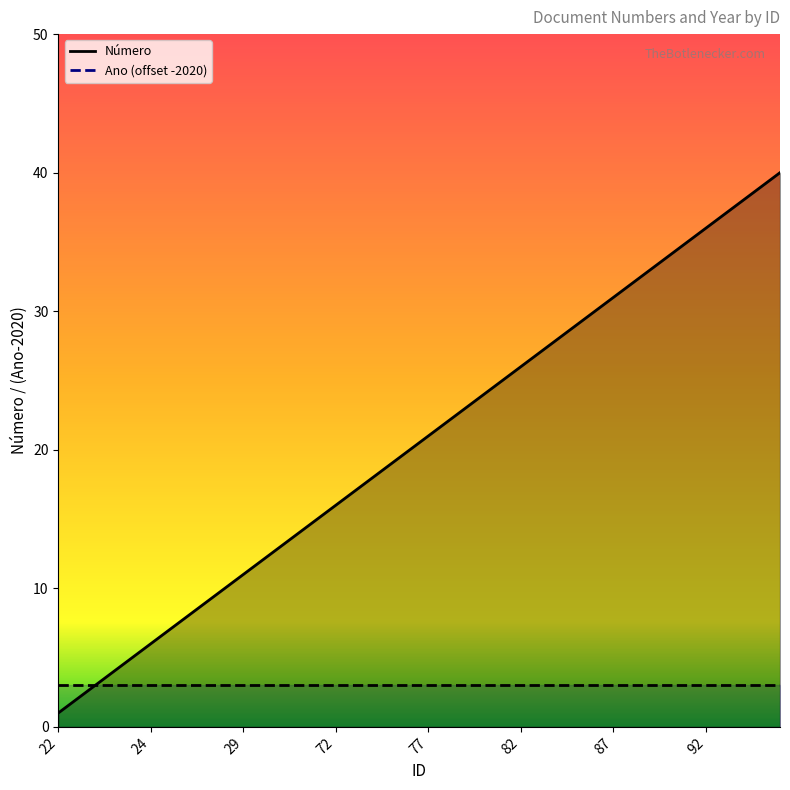

Reading right to left, what are all the values shown in this chart?

40	39	38	37	36	35	34	33	32	31	30	29	28	27	26	25	24	23	22	21	20	19	18	17	16	15	14	13	12	11	10	9	8	7	6	5	4	3	2	1